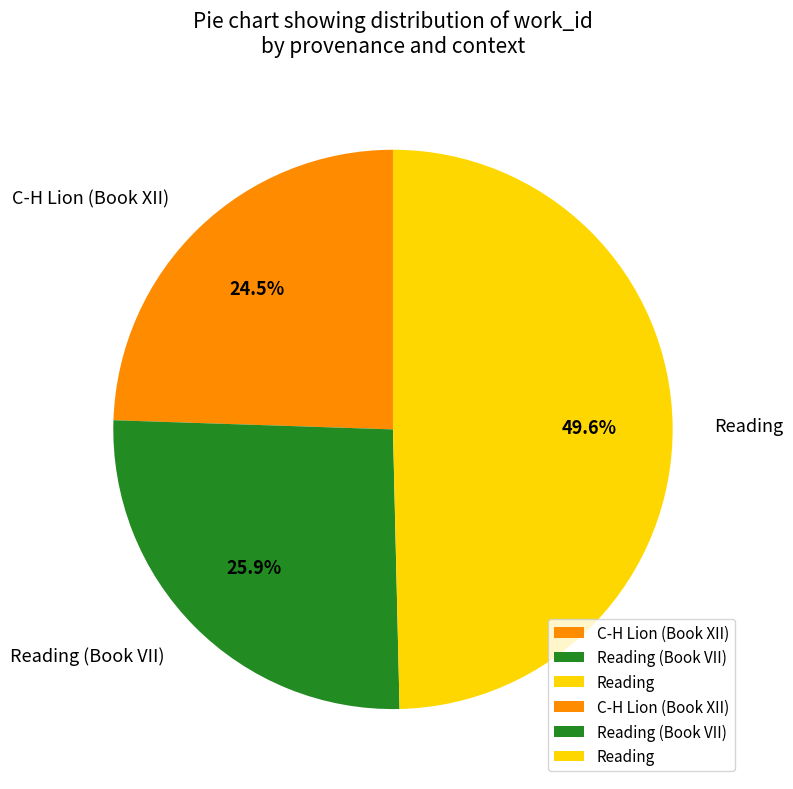

Between Reading (Book VII) and Reading, which is larger?

Reading